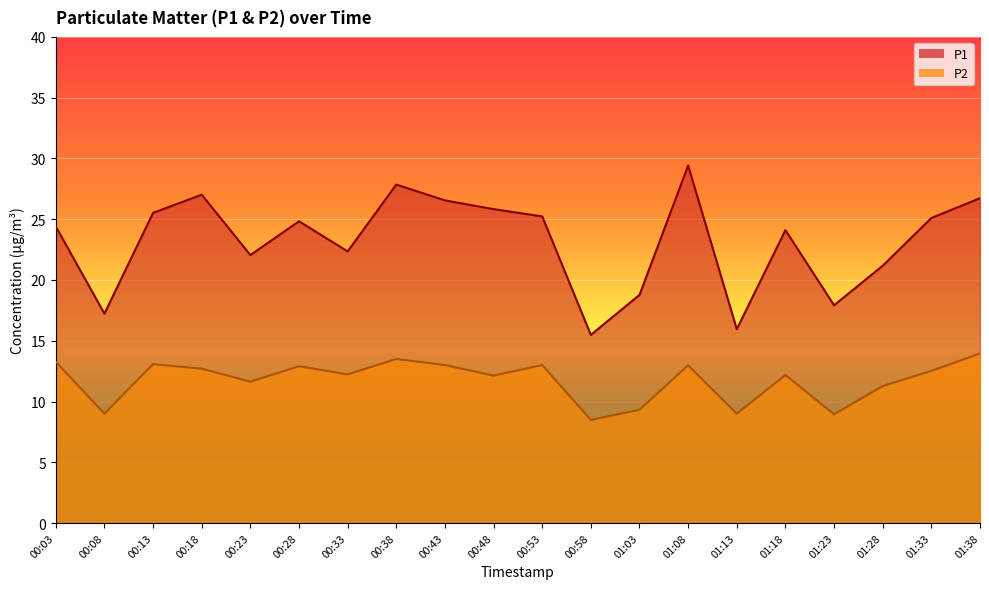

Which has a higher value, 01:18 or 00:33?

01:18